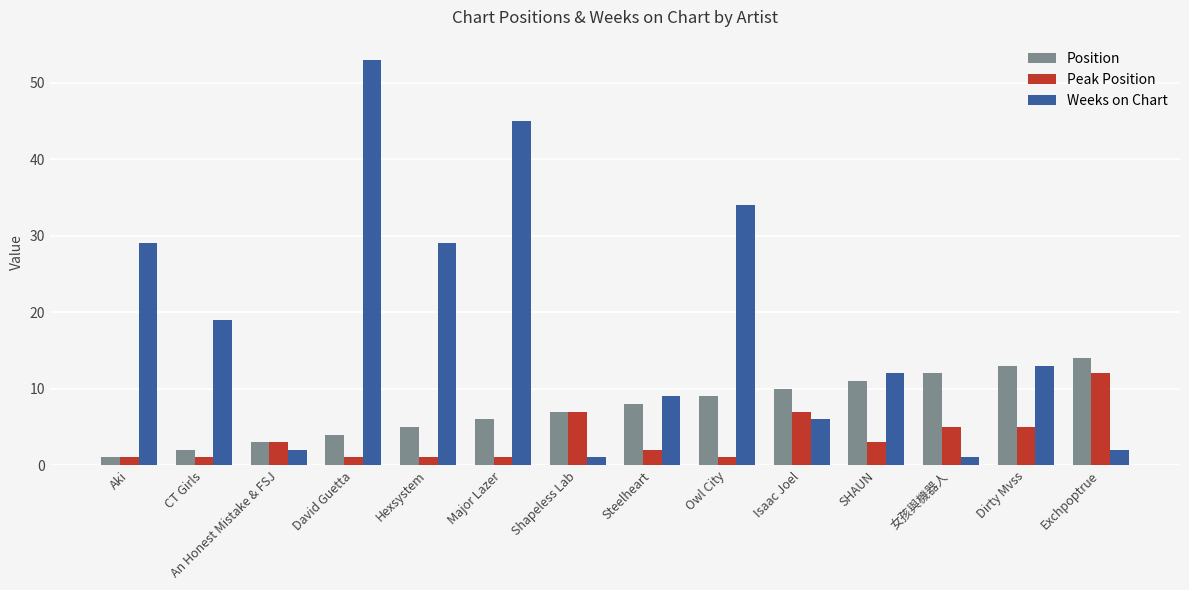

What is the total value across all series at Dirty Mvss?

31